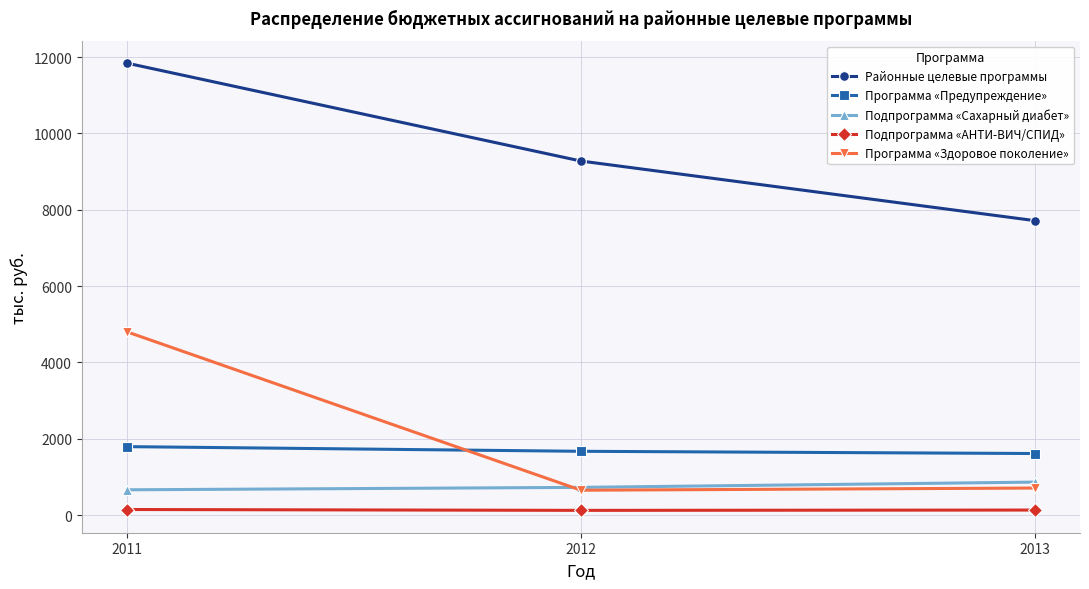

At which category is the sum across all series the highest?

2011